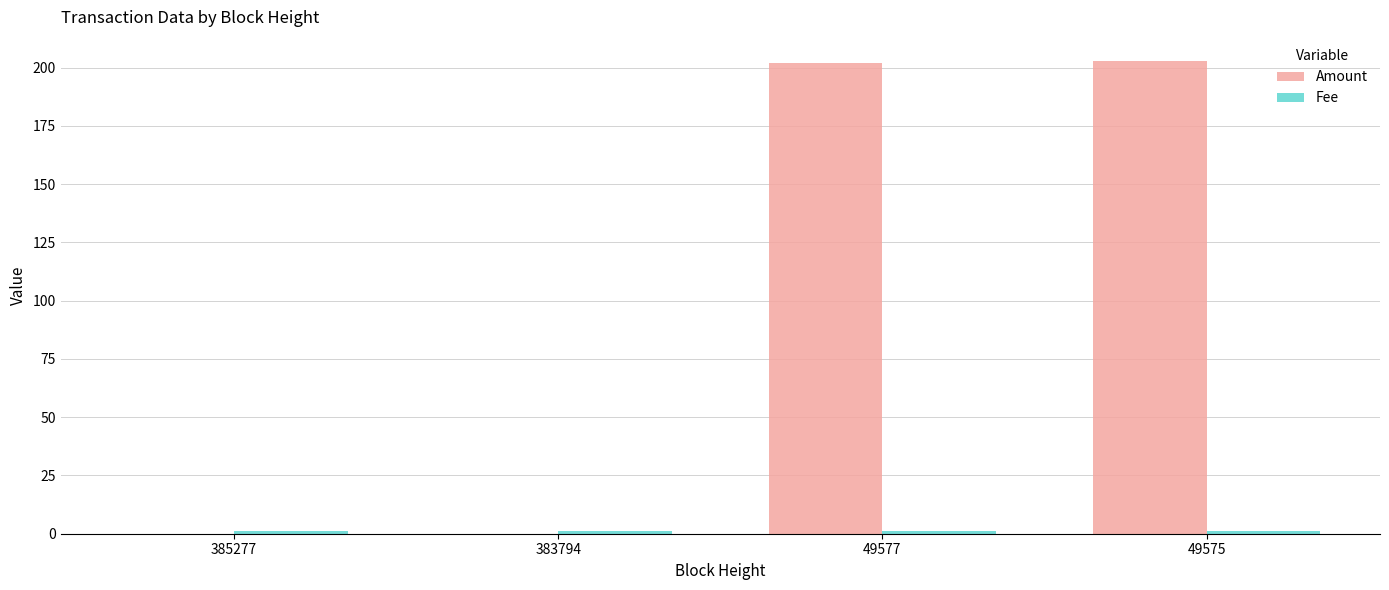

Between 385277 and 49575, which series saw the biggest shift?

Amount